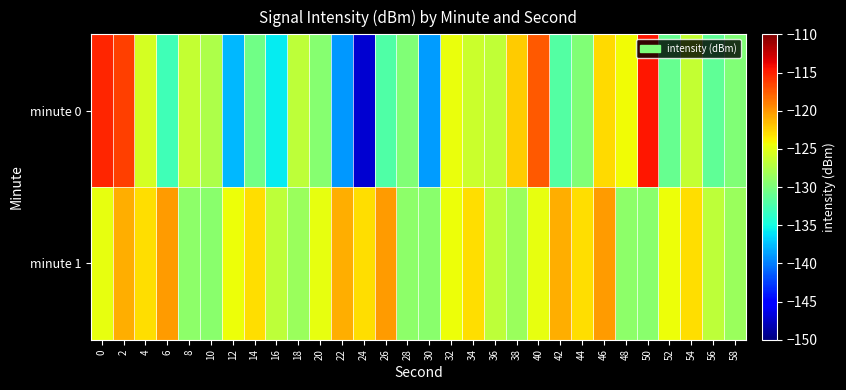

How many categories are shown in the chart?

30